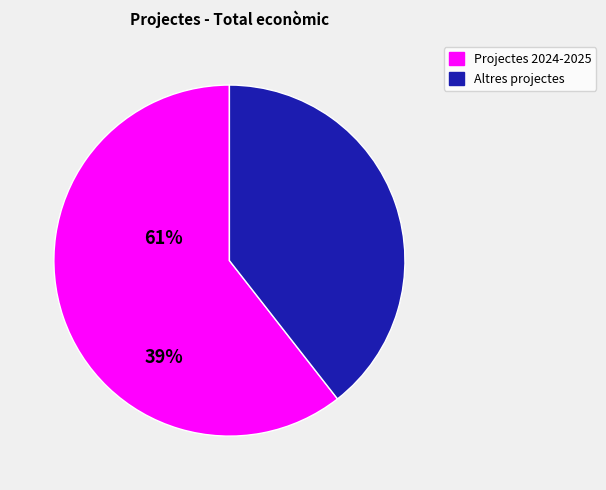

Is there any slice that represents more than half of the pie?

Yes